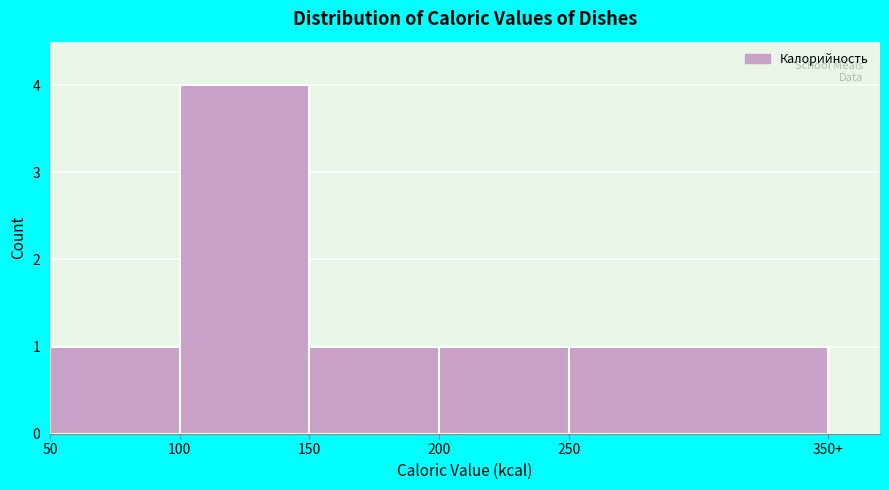

Reading left to right, transcribe all the data shown in this chart.

1	4	1	1	1